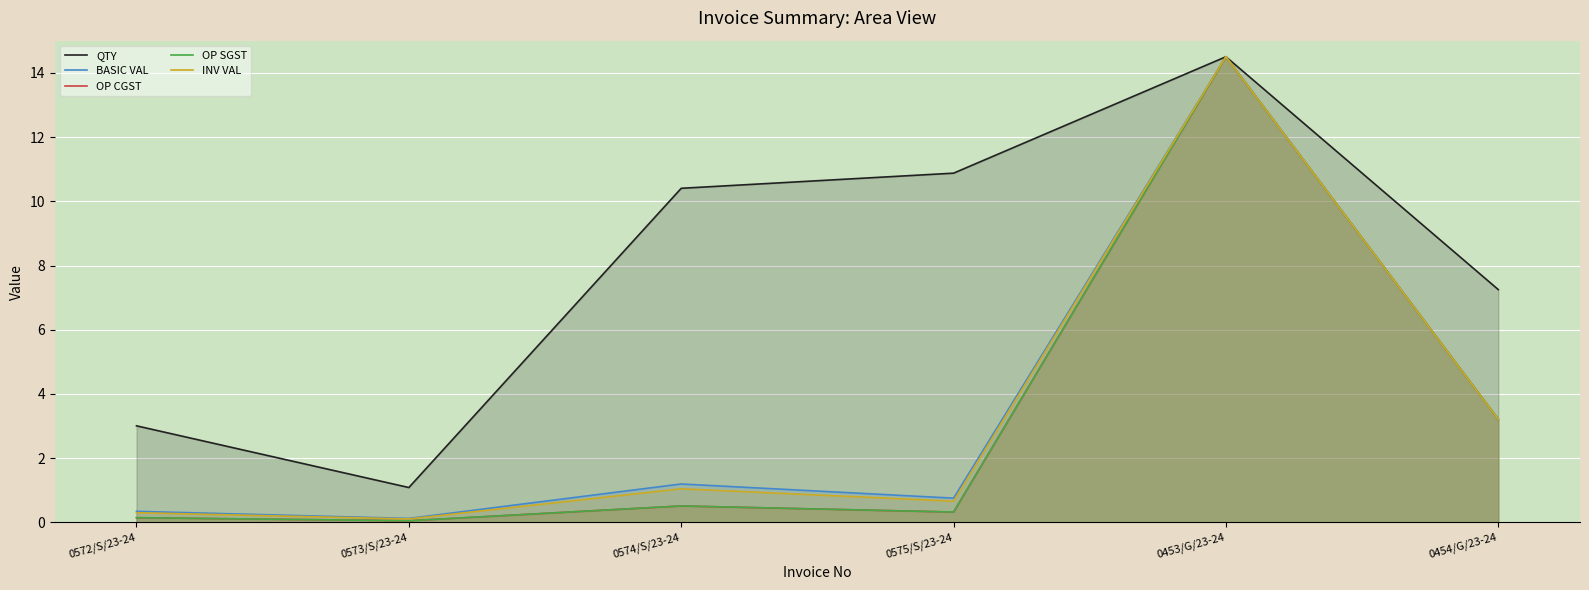

At 0454/G/23-24, list the series in order from largest to smallest.

QTY, BASIC VAL, OP CGST, OP SGST, INV VAL